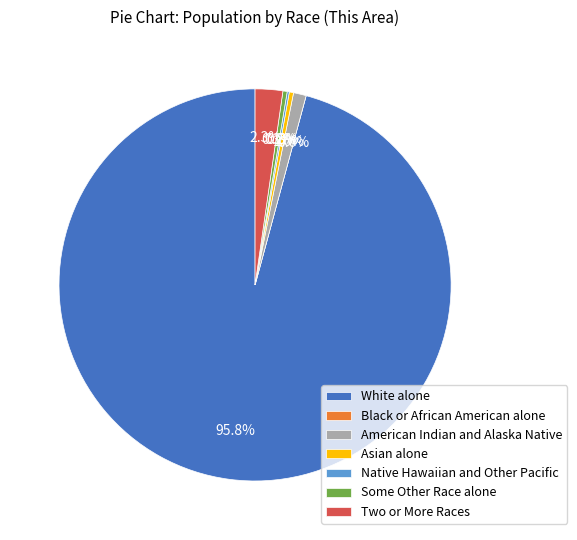

Which slice is the smallest?

Black or African American alone